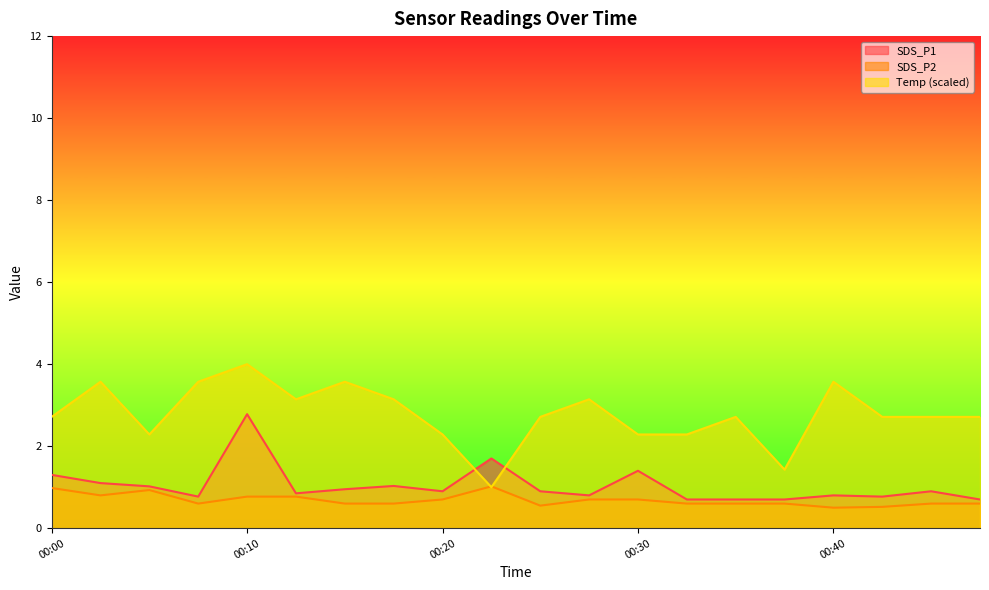

True or false: Temp has more than 2 points higher than both neighbors.

True